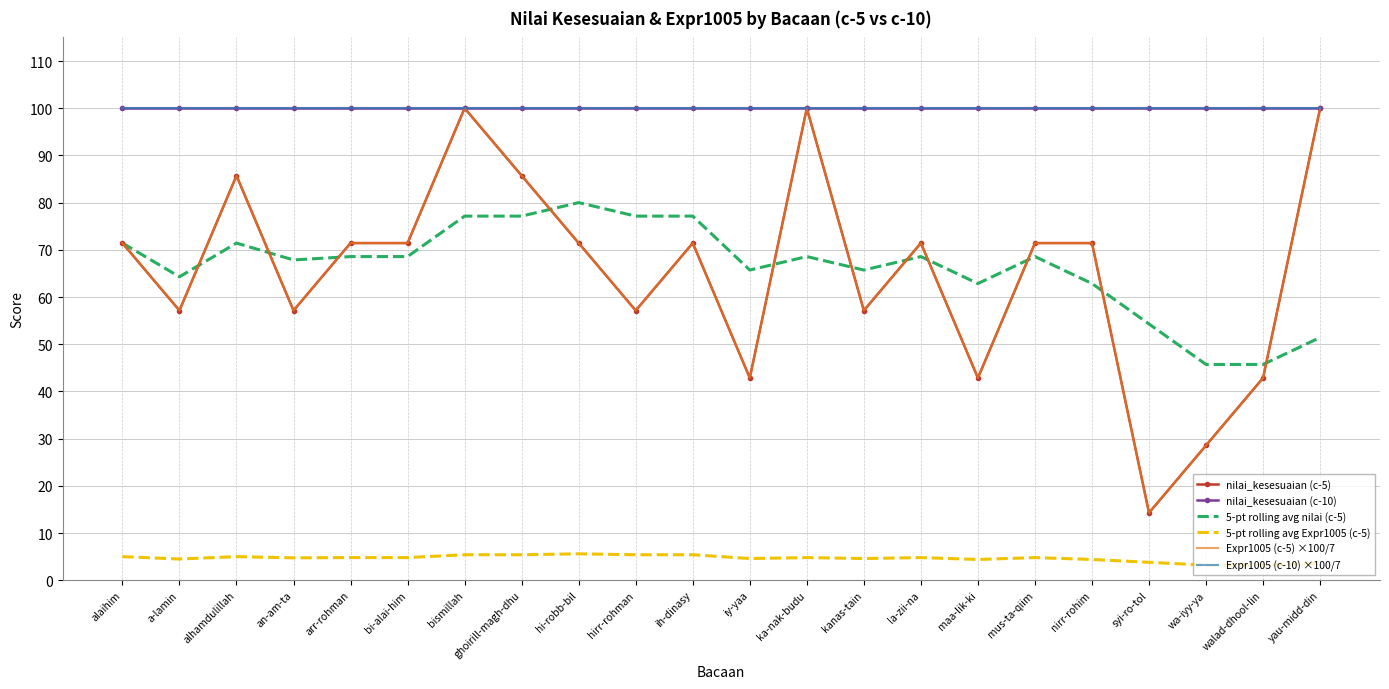

After their last crossing, which series has the higher values: Expr1005 (c-5) ×100/7 or nilai_kesesuaian (c-5)?

nilai_kesesuaian (c-5)